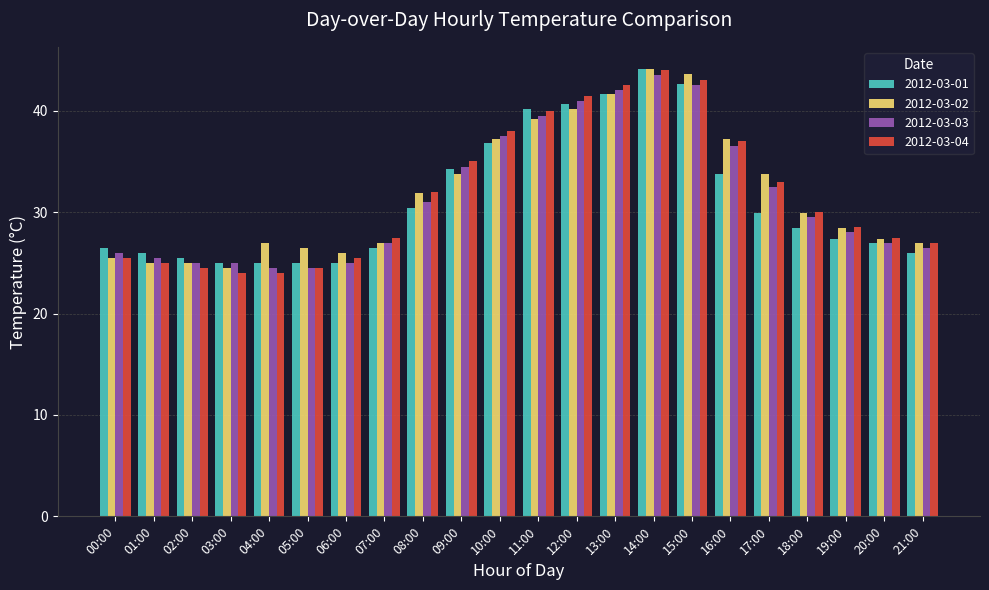

Reading left to right, extract all data points from this chart.

2012-03-01: 26.5	26.0	25.5	25.0	25.0	25.0	25.0	26.5	30.4	34.3	36.8	40.2	40.7	41.7	44.1	42.6	33.8	29.9	28.4	27.4	27.0	26.0
2012-03-02: 25.5	25.0	25.0	24.5	27.0	26.5	26.0	27.0	31.9	33.8	37.2	39.2	40.2	41.7	44.1	43.6	37.2	33.8	29.9	28.4	27.4	27.0
2012-03-03: 26.0	25.5	25.0	25.0	24.5	24.5	25.0	27.0	31.0	34.5	37.5	39.5	41.0	42.0	43.5	42.5	36.5	32.5	29.5	28.0	27.0	26.5
2012-03-04: 25.5	25.0	24.5	24.0	24.0	24.5	25.5	27.5	32.0	35.0	38.0	40.0	41.5	42.5	44.0	43.0	37.0	33.0	30.0	28.5	27.5	27.0